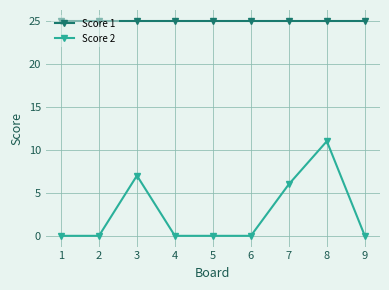

What is the maximum value shown in the chart?

25